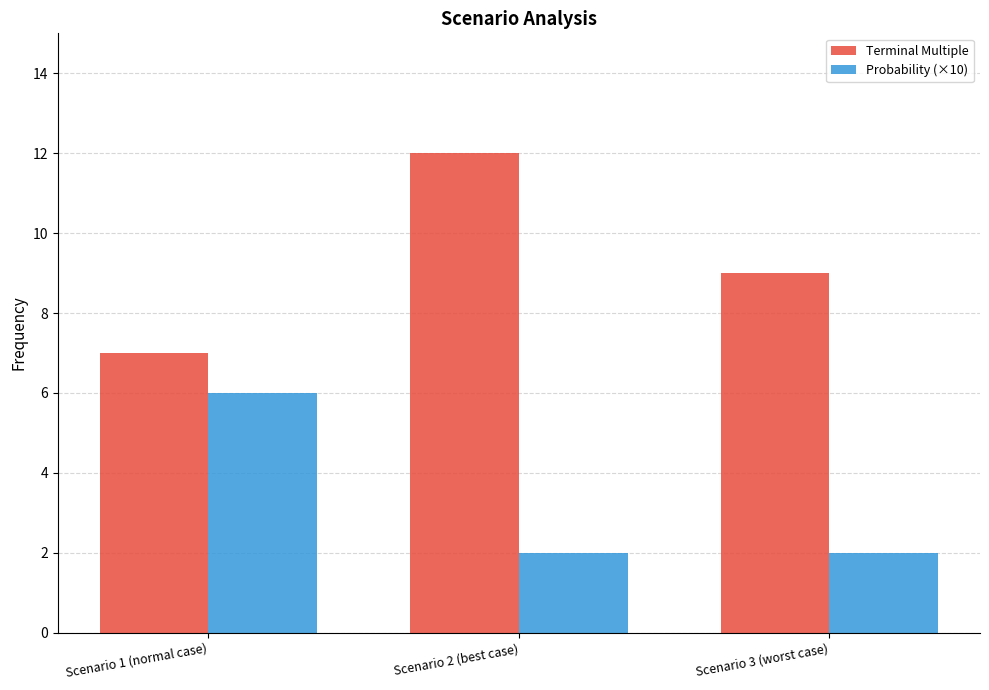

At which label does Terminal Multiple first exceed 9?

Scenario 2 (best case)